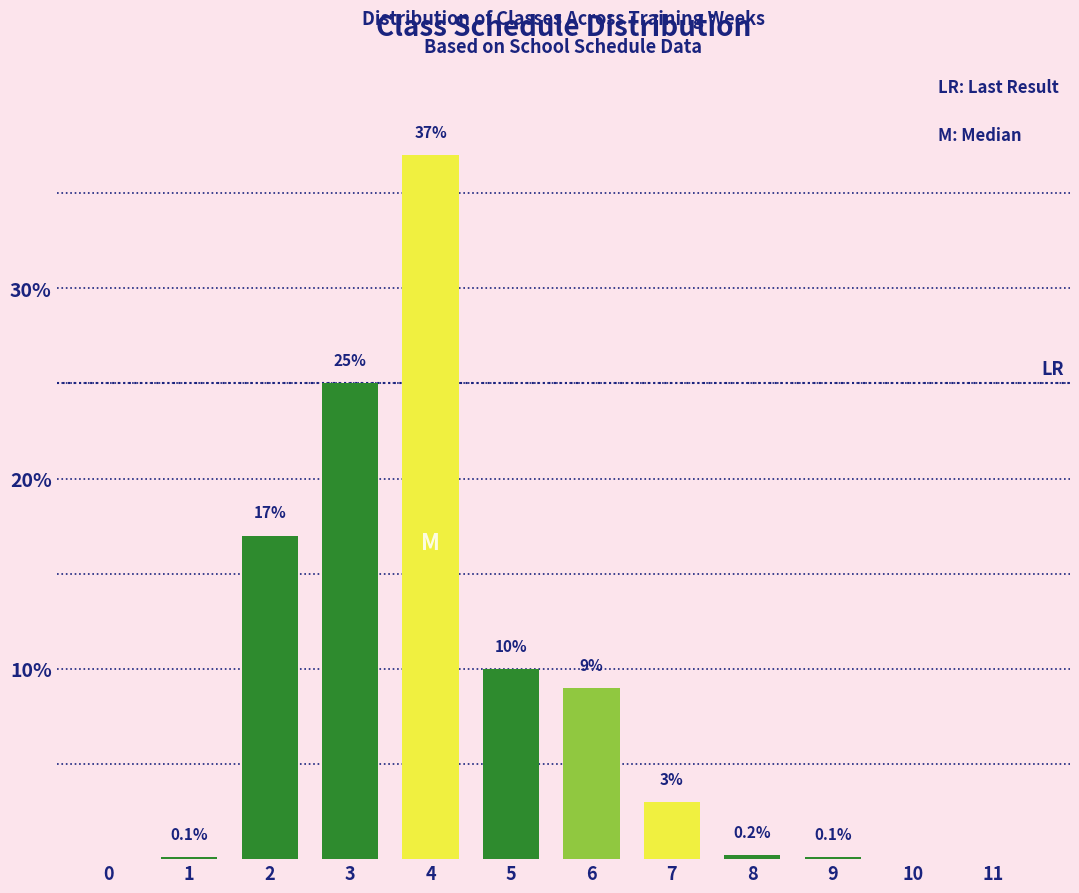

Reading left to right, extract all data points from this chart.

0=0.0	1=0.1	2=17.0	3=25.0	4=37.0	5=10.0	6=9.0	7=3.0	8=0.2	9=0.1	10=0.0	11=0.0